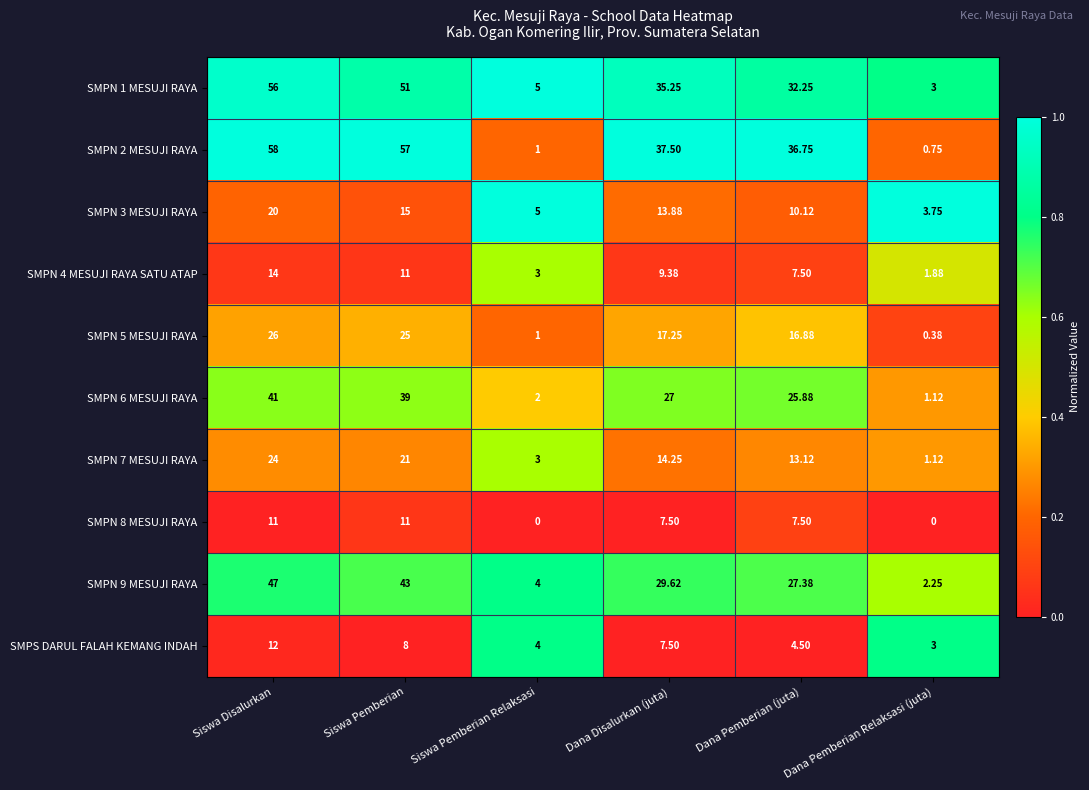

At which label does SMPN 6 MESUJI RAYA reach its peak?

Siswa Disalurkan